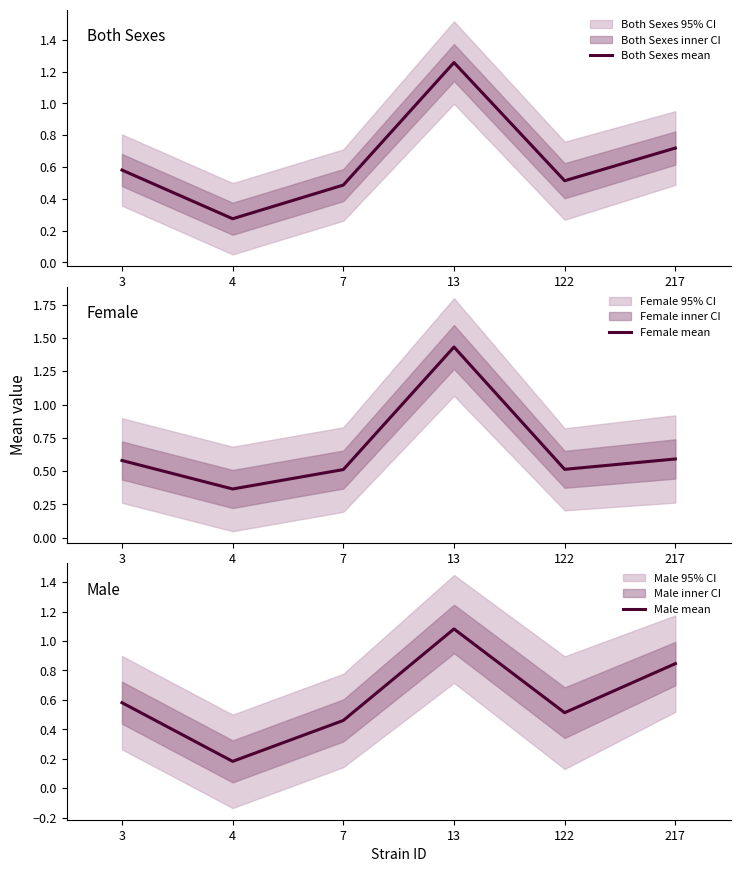

Where do Both Sexes mean and Female mean first cross each other?

3 and 4